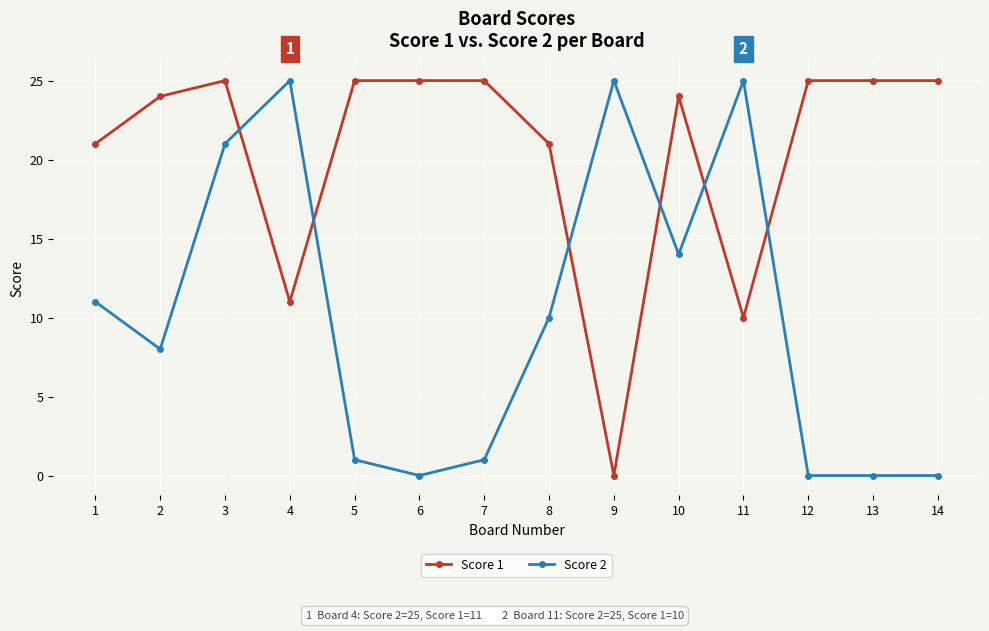

True or false: Score 1 has more than 0 interior local peaks.

True